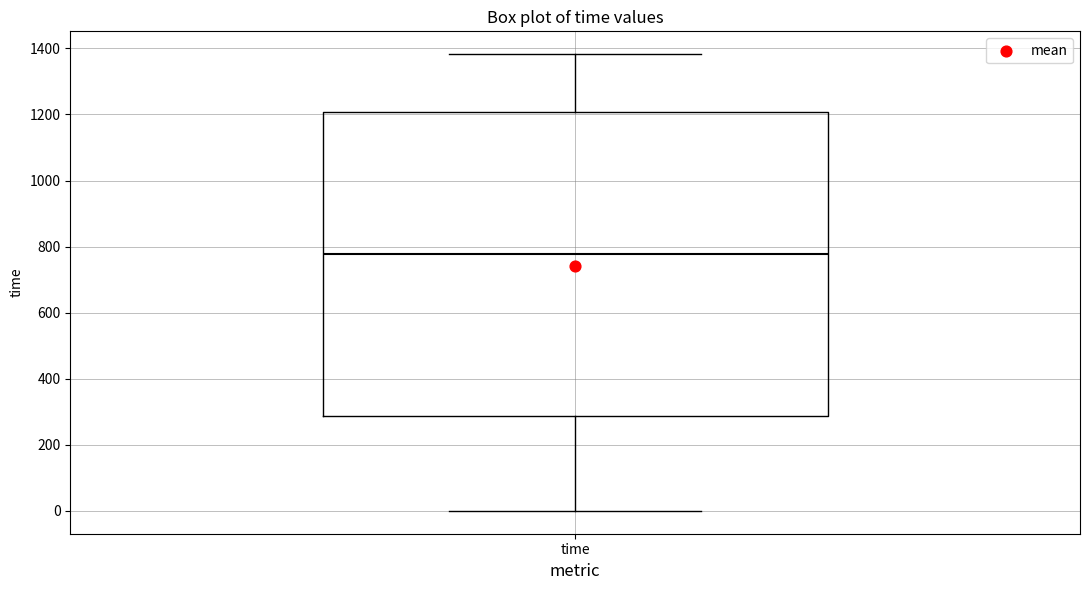

Read this box plot against the y-axis: the position of the median line, the range covered by the box, and the ends of both whiskers. The values are not printed on the chart, so give them approximately, as read against the axis.

median 780, box 280 to 1200, whiskers 0 to 1380